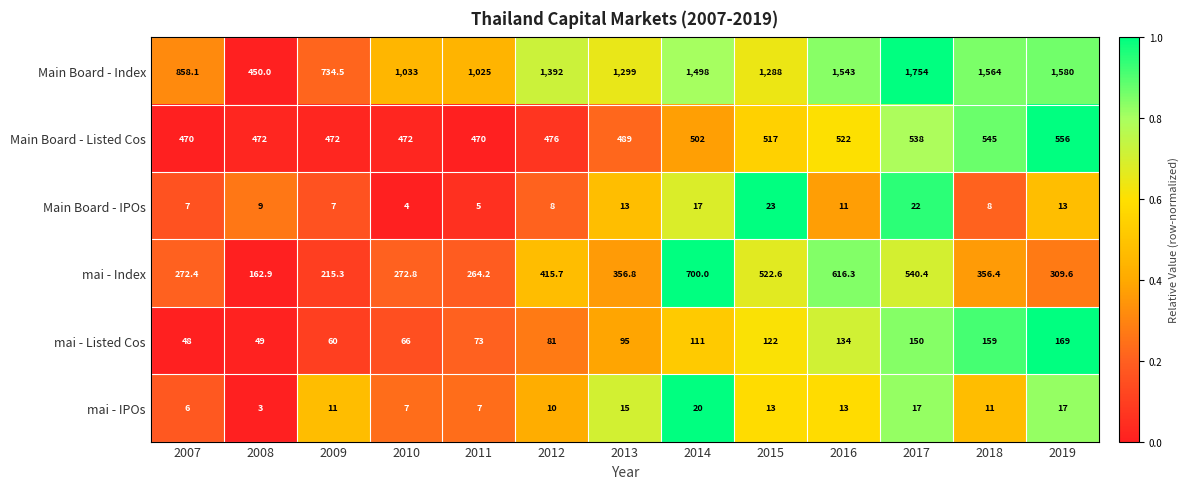

What is the difference between the second highest and second lowest values in the mai - Index series?

401.0